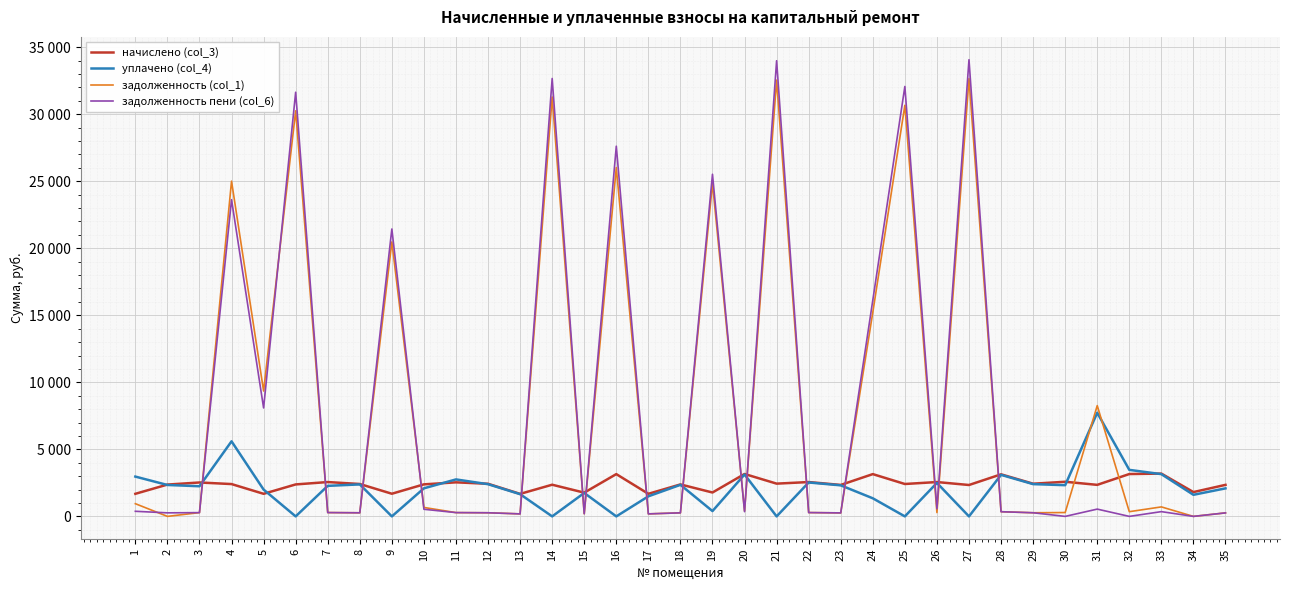

The задолженность пени (col_6) series shows 281.1 at 3. True or false?

True